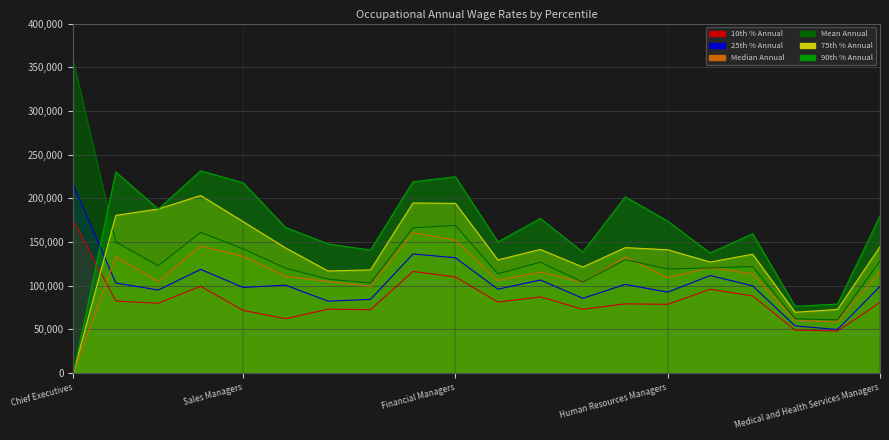

Where does the Median Annual series first go above 113520?

General and Operations Managers